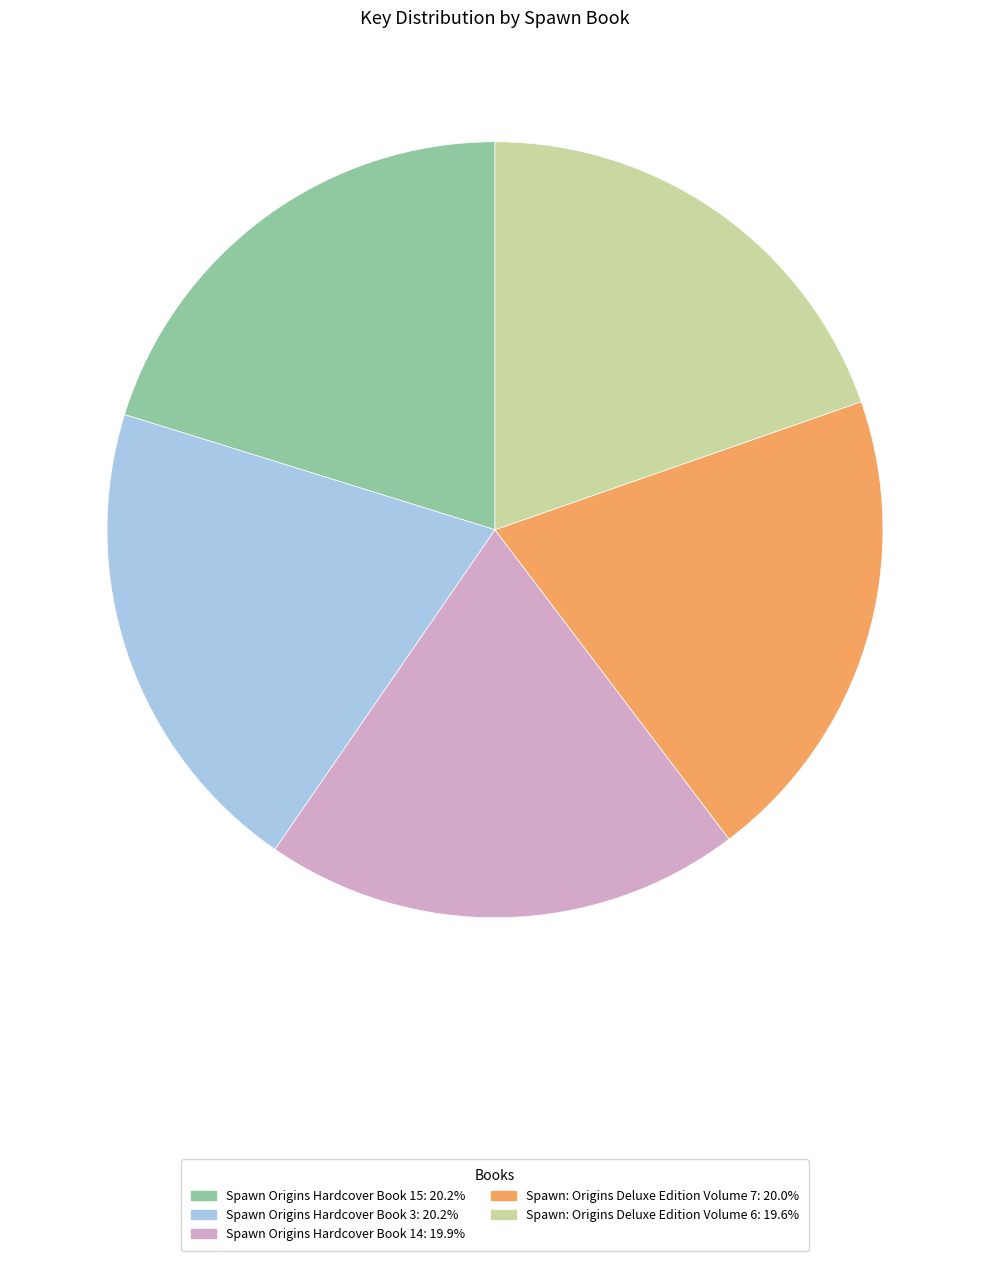

Is there any slice that represents more than half of the pie?

No